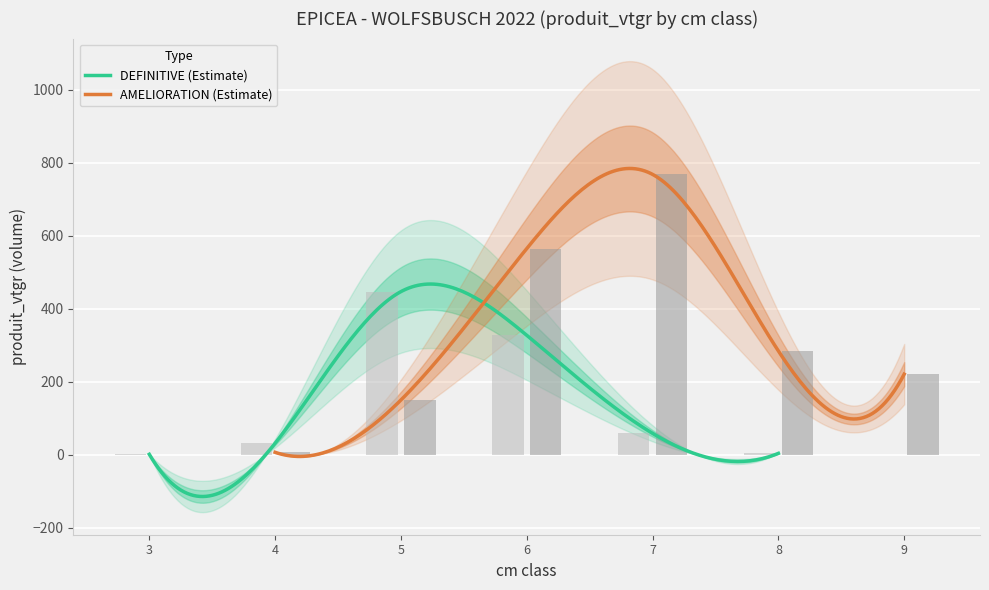

How many data points does each series have?

13